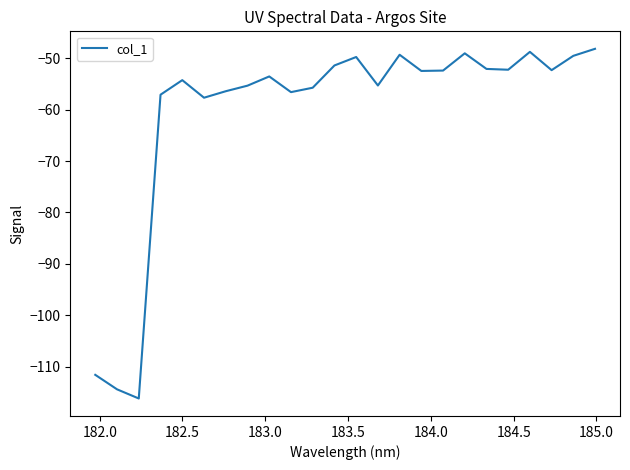

What is the smallest value displayed?

-116.2